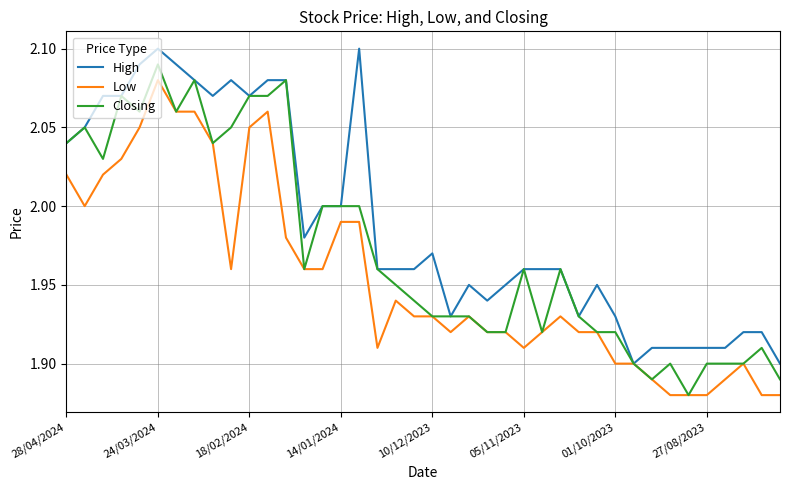

Which series has the largest total across all categories?

High